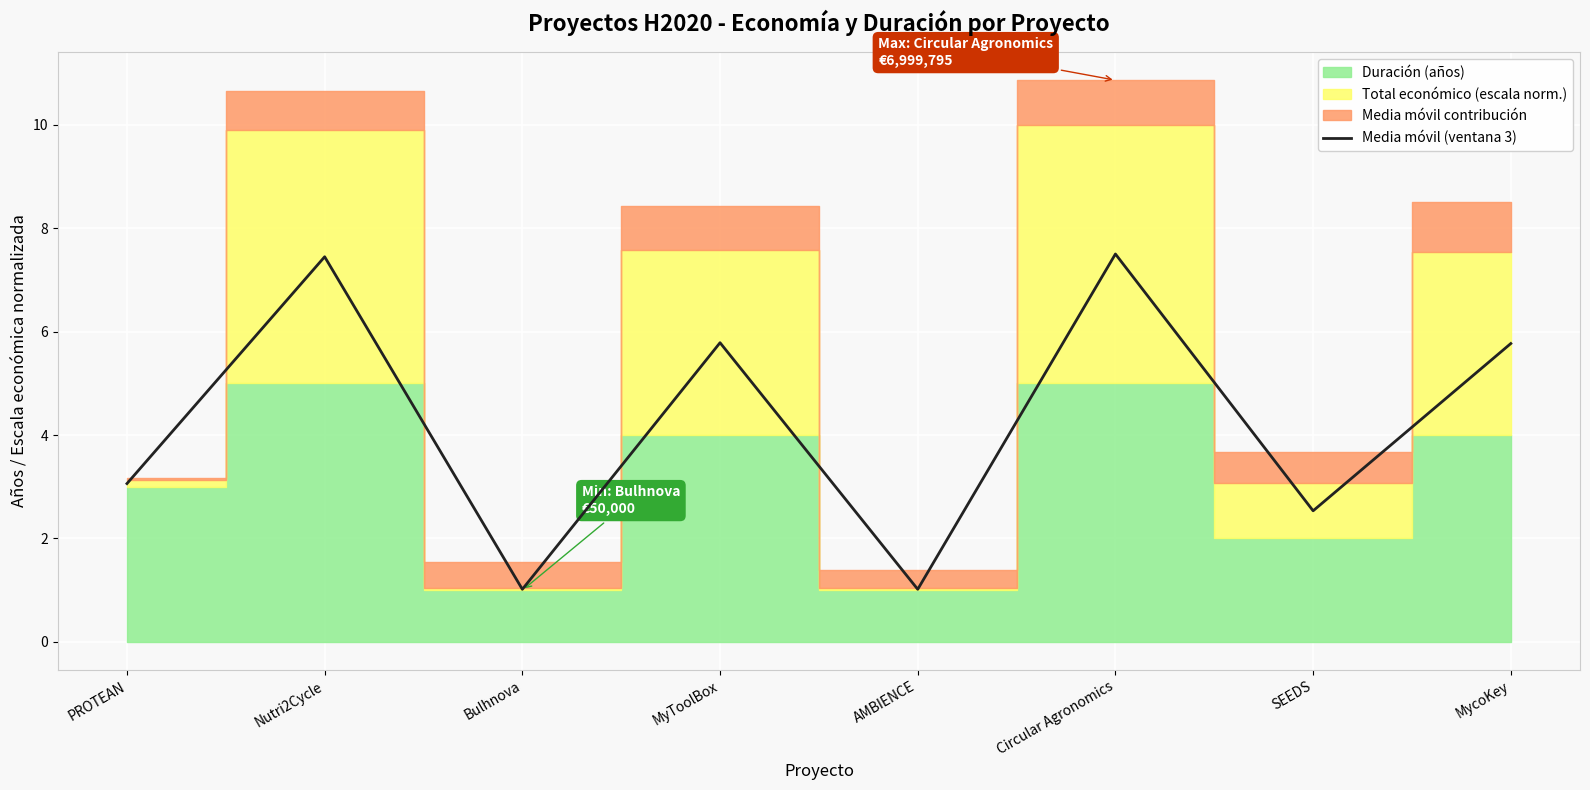

List the labels in order of value, largest first.

Circular Agronomics, Nutri2Cycle, MyToolBox, MycoKey, PROTEAN, SEEDS, Bulhnova, AMBIENCE